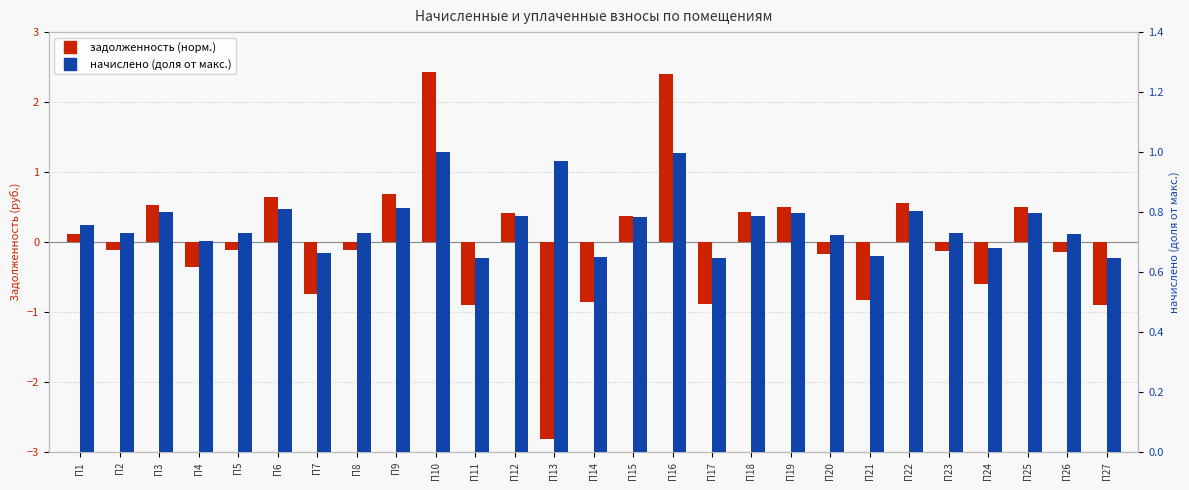

How many categories are shown in the chart?

27